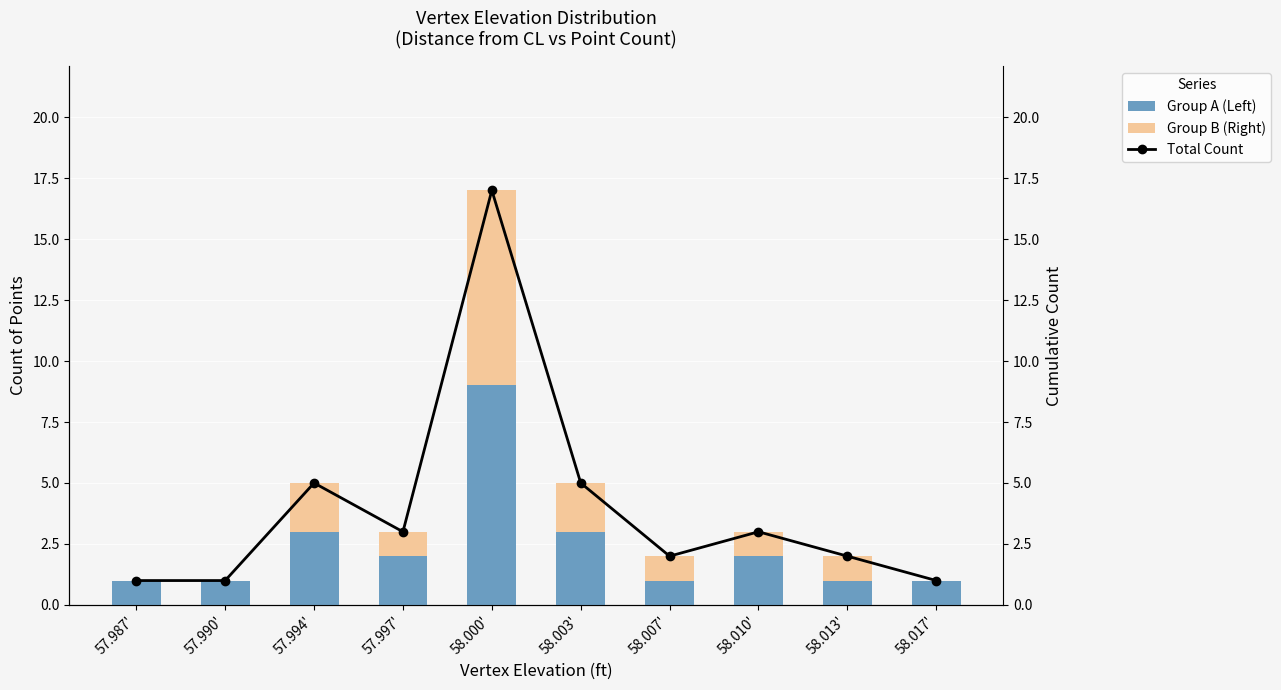

The Group A (Left) series shows 1 at 58.013'. True or false?

True